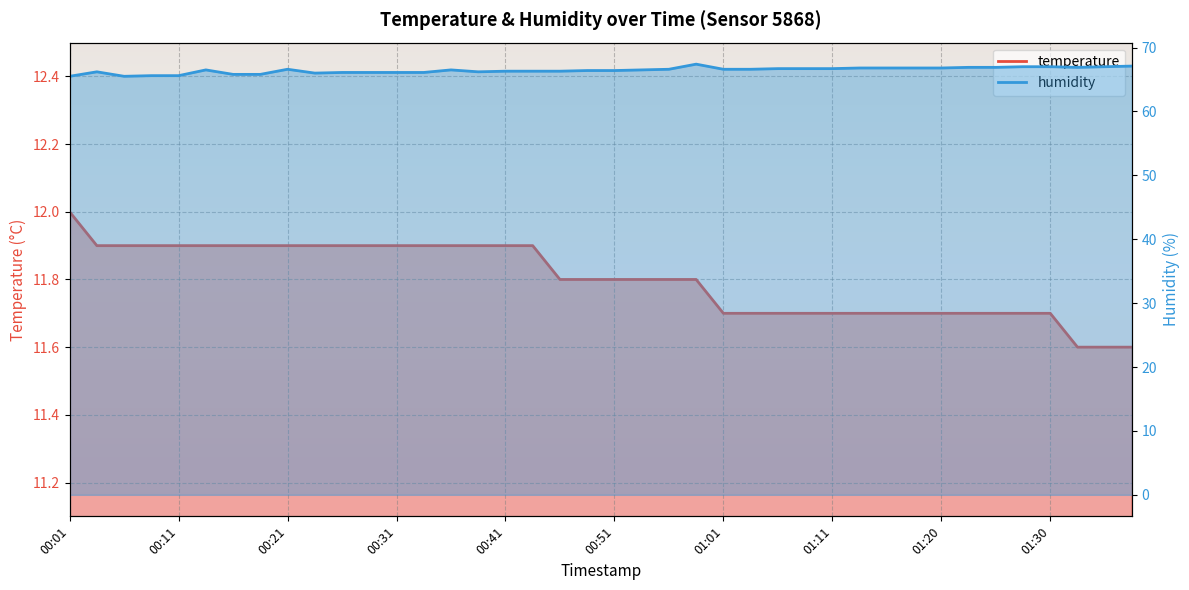

How many data points does each series have?

40